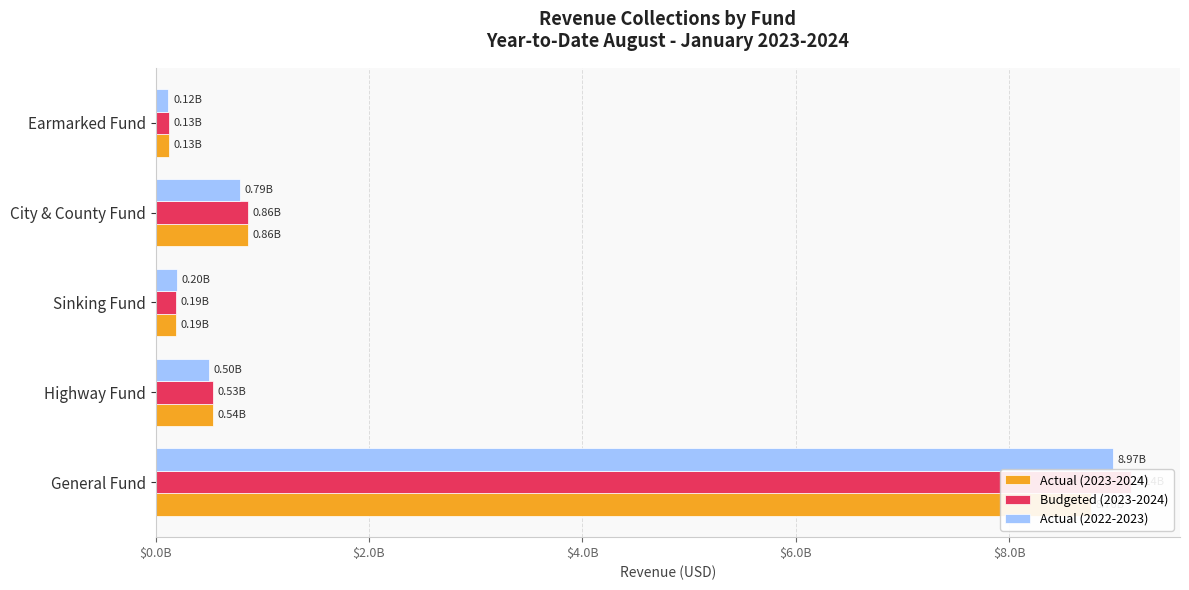

Which series has the largest total across all categories?

Budgeted (2023-2024)